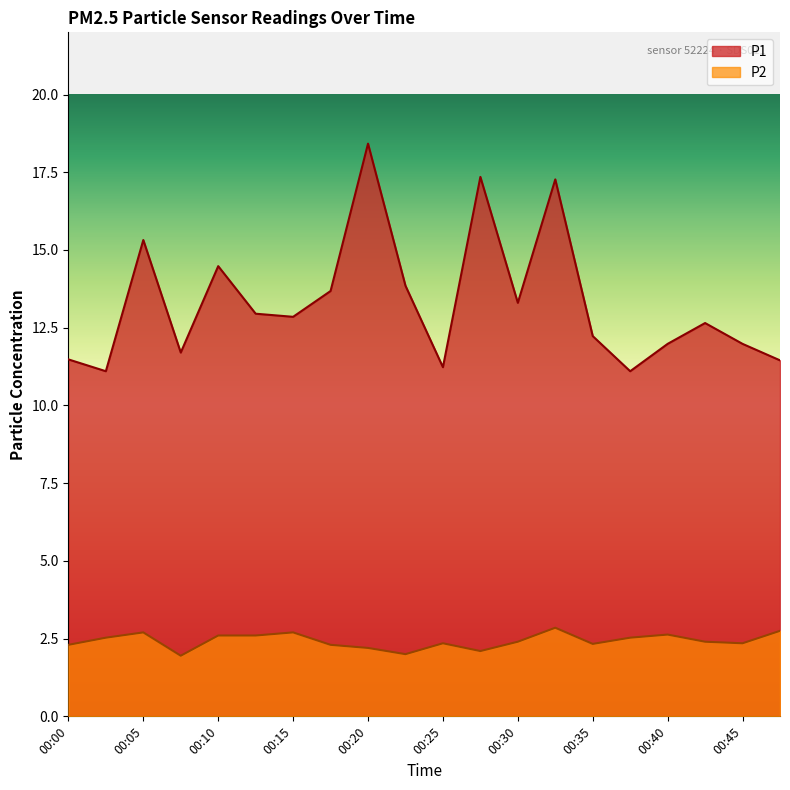

What are all the series names shown in the legend?

P1, P2